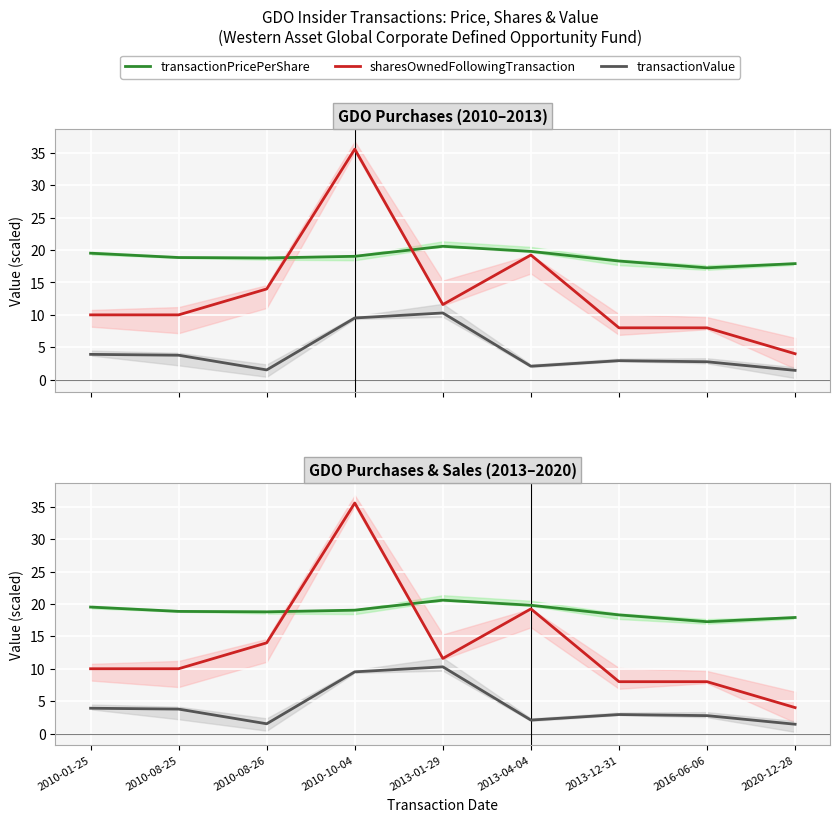

True or false: transactionPricePerShare has a value of 5.9 at 2016-06-06.

False